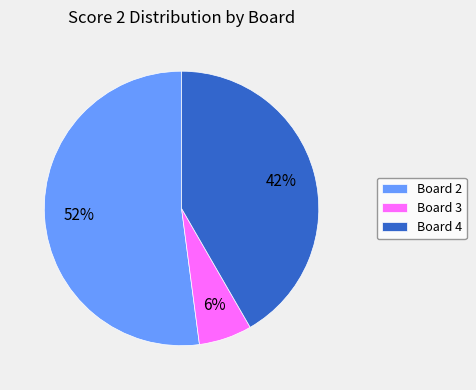

Which category has the smallest portion of the pie?

Board 3